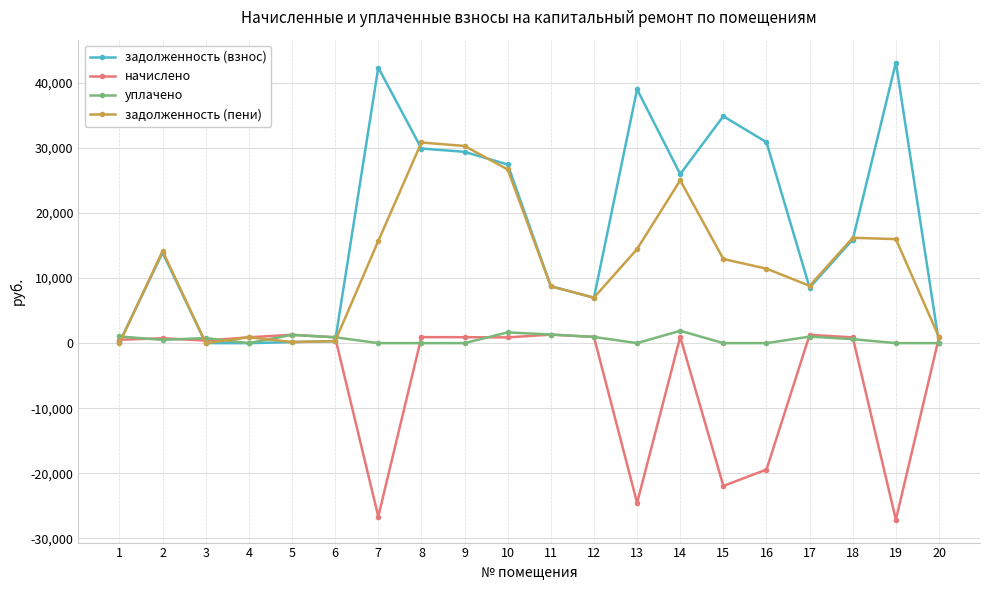

Is the value of задолженность (пени) at 3 greater than the value of задолженность (взнос) at 14?

No